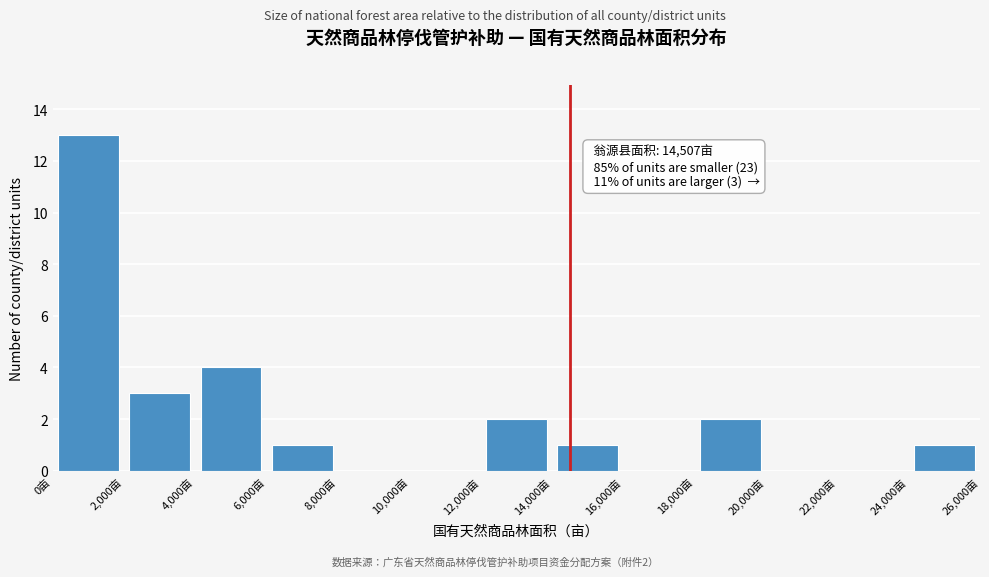

Over which range of the x-axis is the bar tallest?

0 to 2000